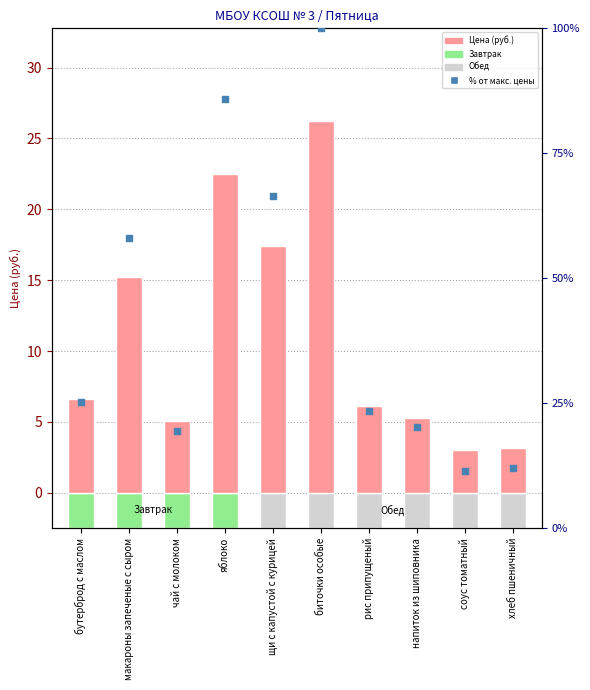

What is the total value across all series at хлеб пшеничный?

15.3